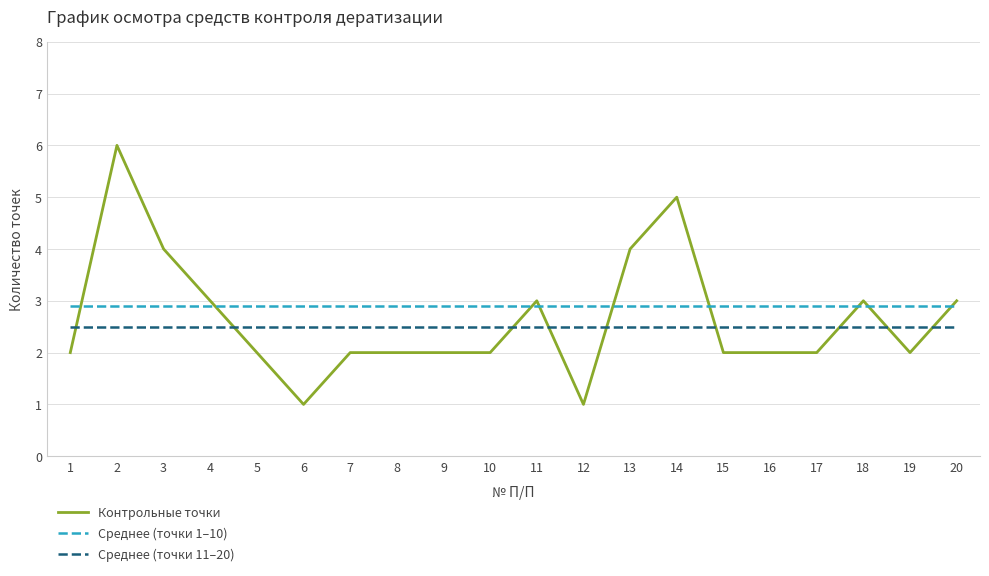

List the series in order of their peak value, lowest first.

Среднее (точки 11–20), Среднее (точки 1–10), Контрольные точки